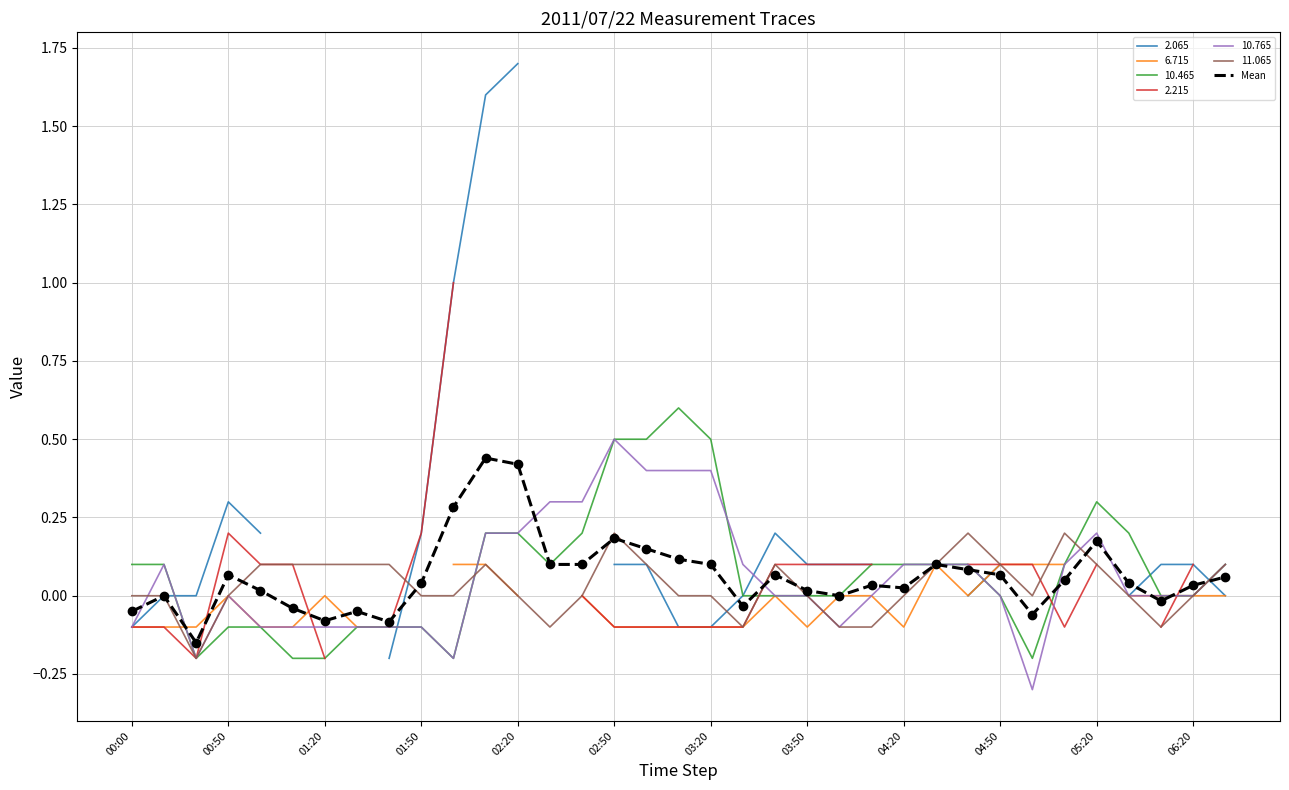

The 10.465 series shows 0.1 at 02:20. True or false?

False